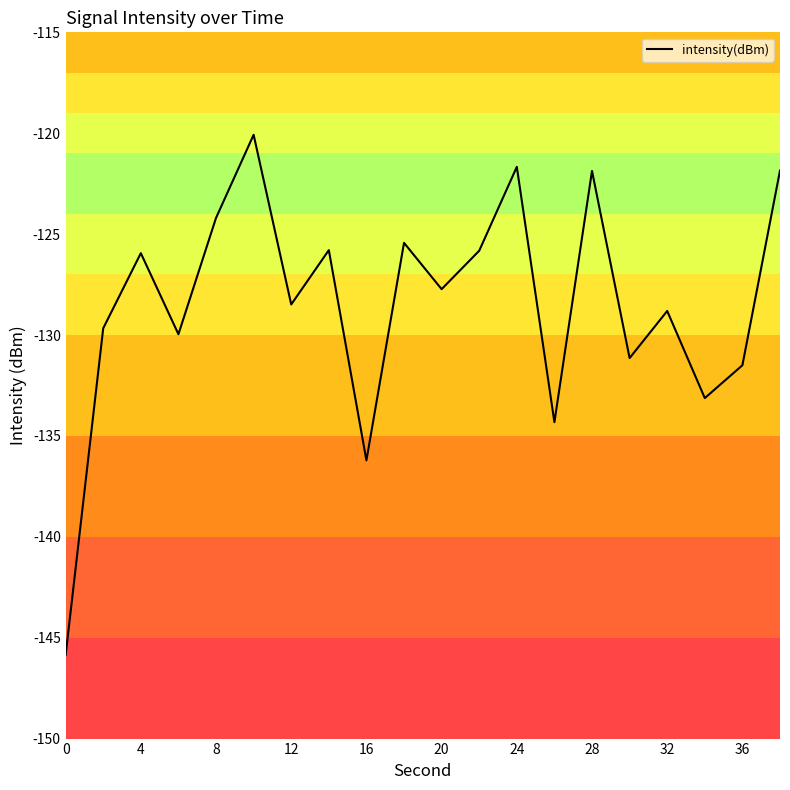

What is the maximum value shown in the chart?

-120.1